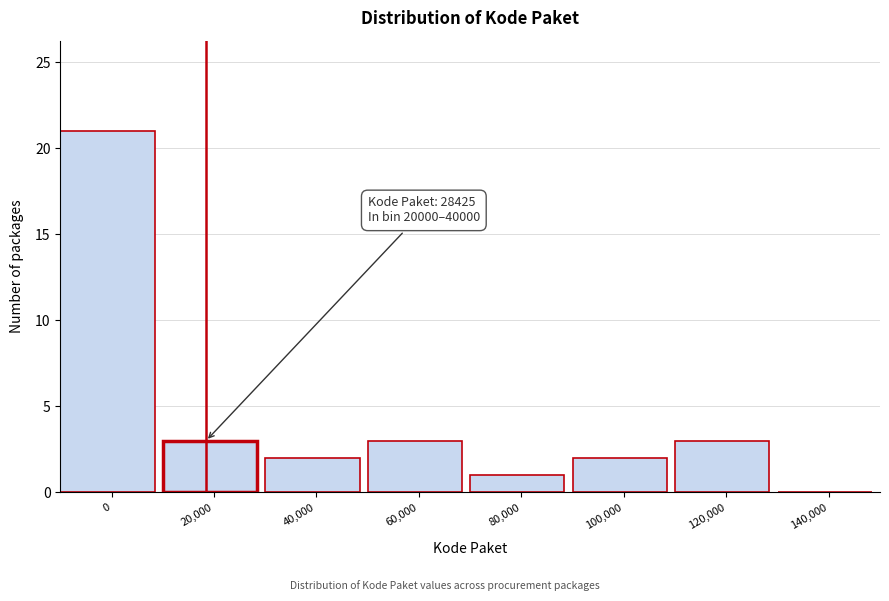

Reading left to right, extract all data points from this chart.

0=21	20,000=3	40,000=2	60,000=3	80,000=1	100,000=2	120,000=3	140,000=0